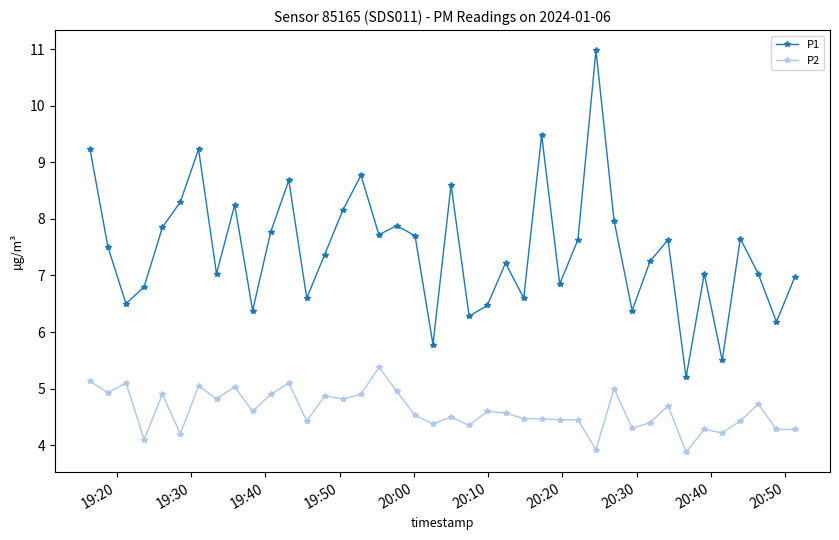

Does the chart have visible grid lines?

No